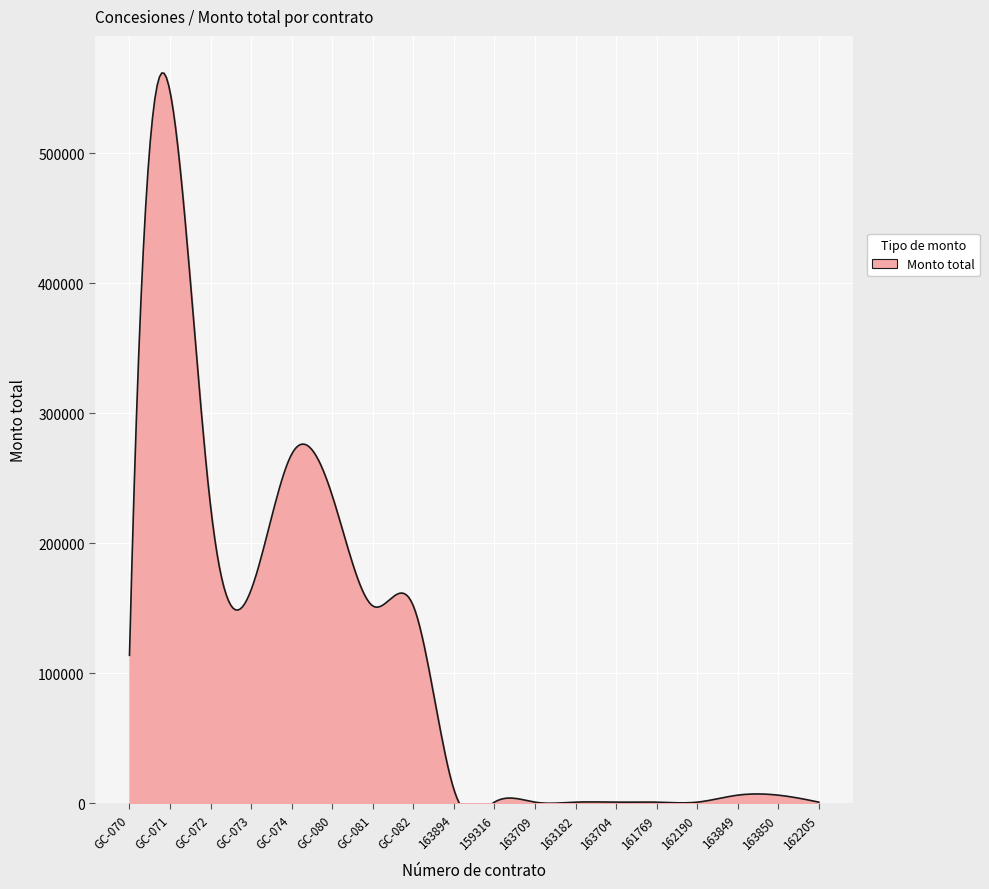

What is the sum of all values?

1891313.6